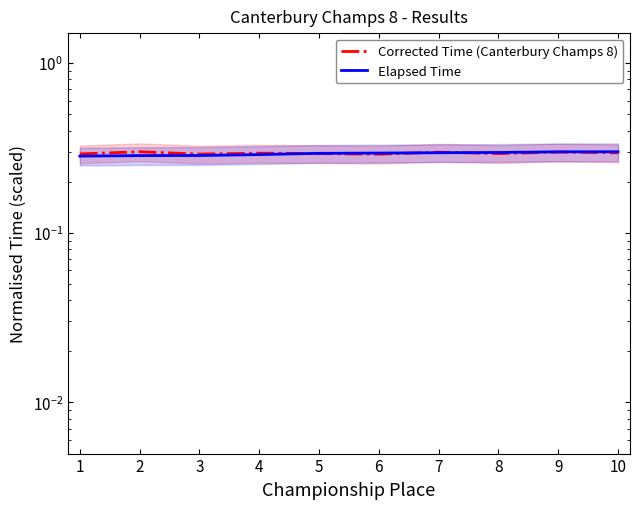

Reading right to left, extract all data points from this chart.

Corrected Time (Canterbury Champs 8): 10=0.3	9=0.3	8=0.3	7=0.3	6=0.3	5=0.3	4=0.3	3=0.3	2=0.3	1=0.3
Elapsed Time: 10=0.3	9=0.3	8=0.3	7=0.3	6=0.3	5=0.3	4=0.3	3=0.3	2=0.3	1=0.3